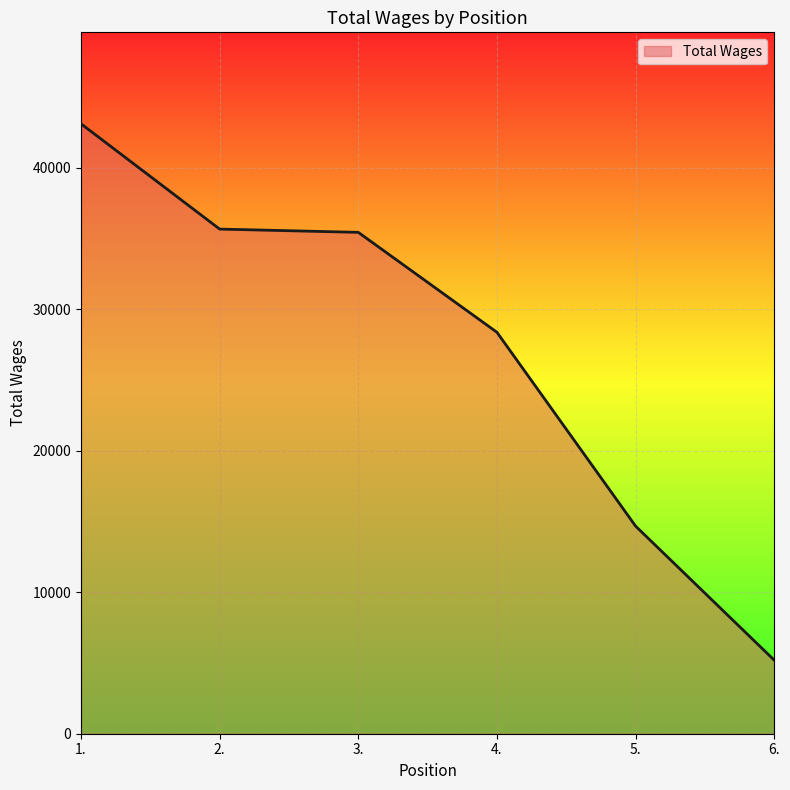

At which label is the value closest to 24154?

4.